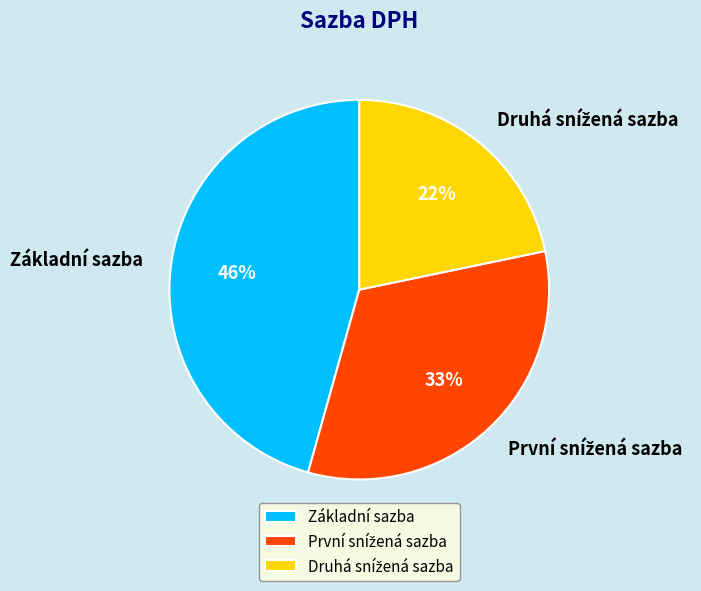

Is there a majority slice in this chart?

No